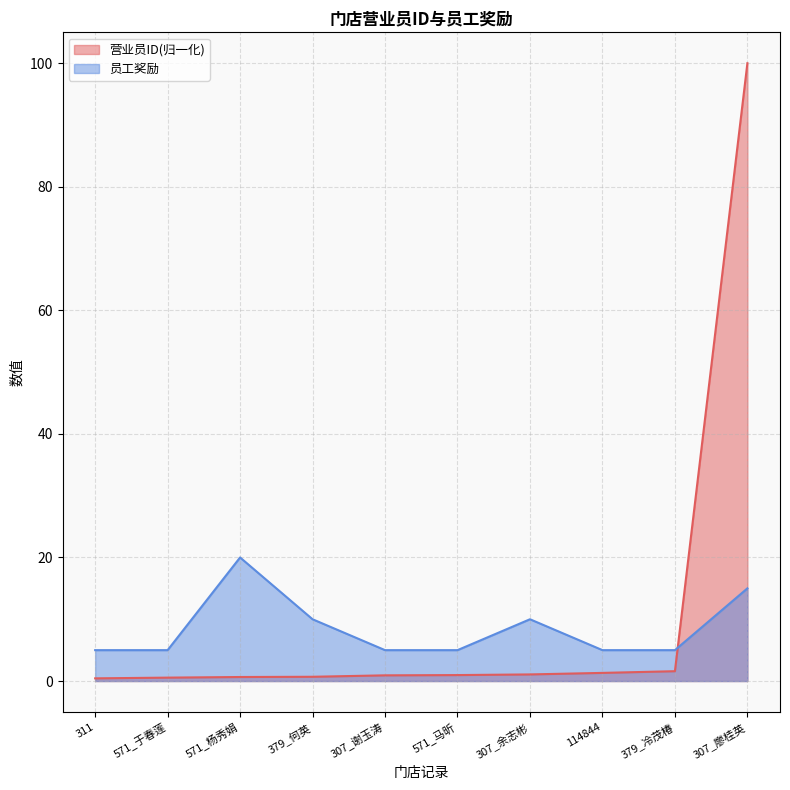

True or false: 营业员ID and 员工奖励 intersect in this chart.

True